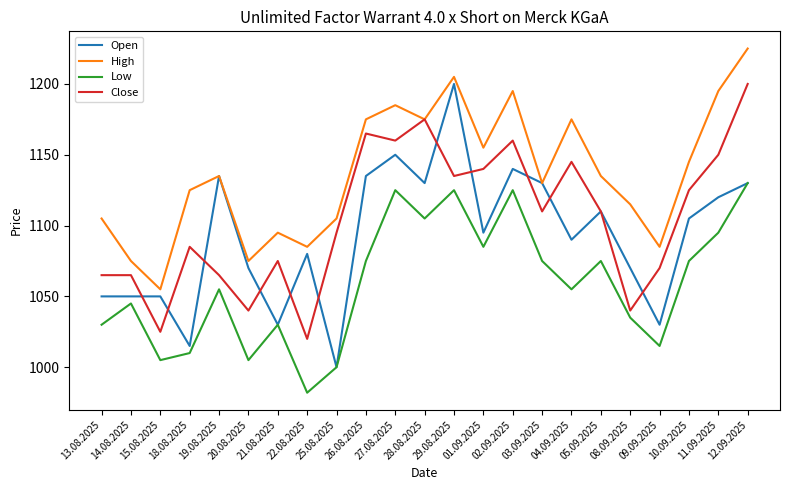

Is it true that Close equals 1503 at 25.08.2025?

False